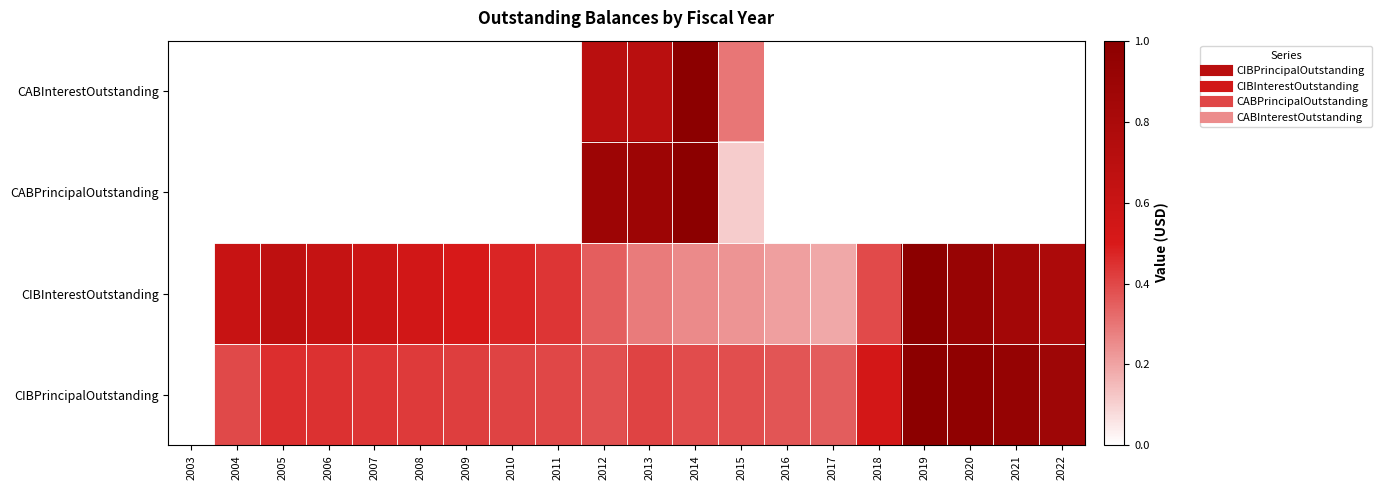

Reading right to left, extract all data points from this chart.

CIBPrincipalOutstanding: 2022=0.9	2021=0.9	2020=1.0	2019=1.0	2018=0.5	2017=0.4	2016=0.4	2015=0.4	2014=0.4	2013=0.4	2012=0.4	2011=0.4	2010=0.4	2009=0.4	2008=0.4	2007=0.4	2006=0.4	2005=0.5	2004=0.4	2003=0.0
CIBInterestOutstanding: 2022=0.8	2021=0.8	2020=0.9	2019=1.0	2018=0.4	2017=0.2	2016=0.2	2015=0.2	2014=0.3	2013=0.3	2012=0.3	2011=0.4	2010=0.5	2009=0.5	2008=0.5	2007=0.6	2006=0.6	2005=0.7	2004=0.6	2003=0.0
CABPrincipalOutstanding: 2022=0.0	2021=0.0	2020=0.0	2019=0.0	2018=0.0	2017=0.0	2016=0.0	2015=0.1	2014=1.0	2013=0.9	2012=0.9	2011=0.0	2010=0.0	2009=0.0	2008=0.0	2007=0.0	2006=0.0	2005=0.0	2004=0.0	2003=0.0
CABInterestOutstanding: 2022=0.0	2021=0.0	2020=0.0	2019=0.0	2018=0.0	2017=0.0	2016=0.0	2015=0.3	2014=1.0	2013=0.7	2012=0.7	2011=0.0	2010=0.0	2009=0.0	2008=0.0	2007=0.0	2006=0.0	2005=0.0	2004=0.0	2003=0.0